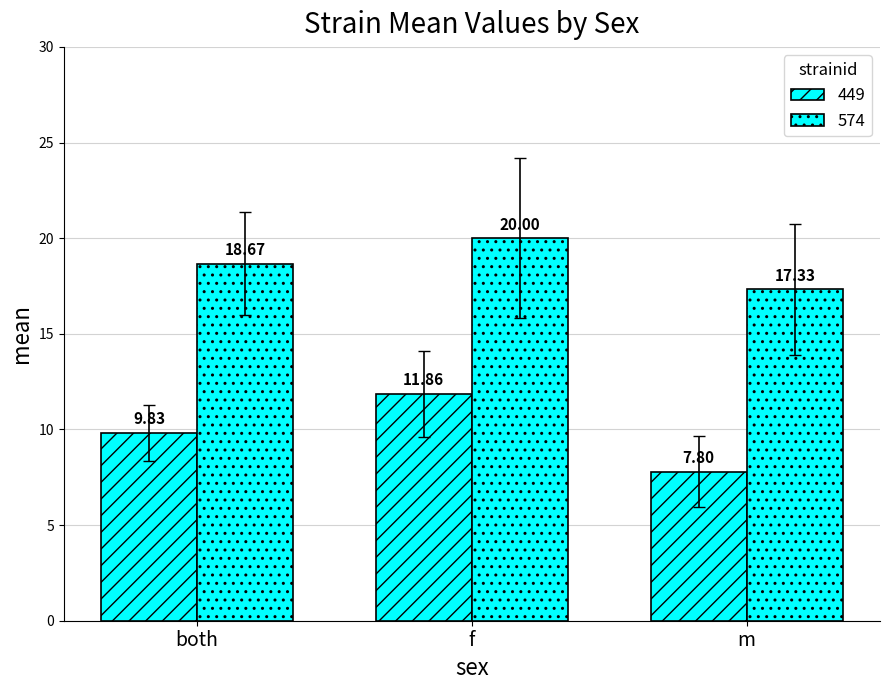

How many distinct data groups are displayed?

2